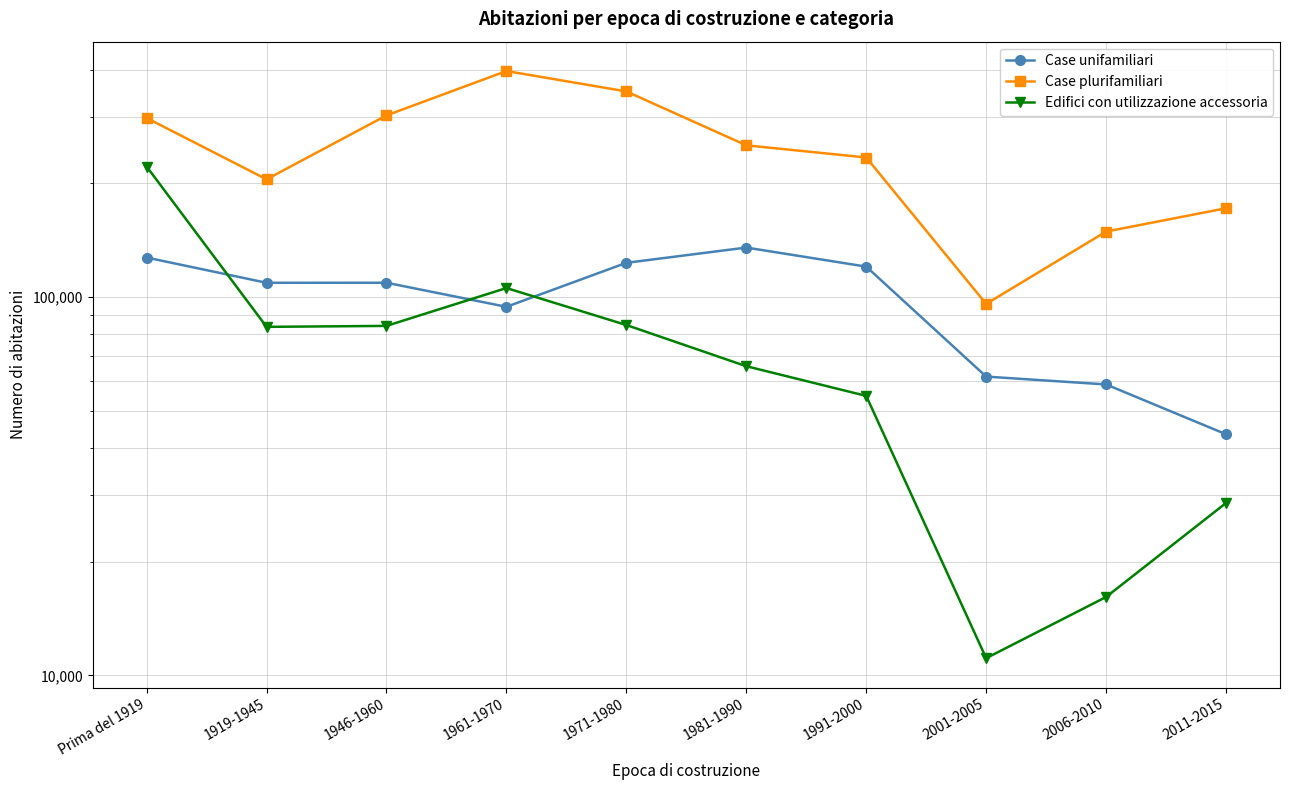

The value of Case unifamiliari at 2011-2015 is 66793. True or false?

False